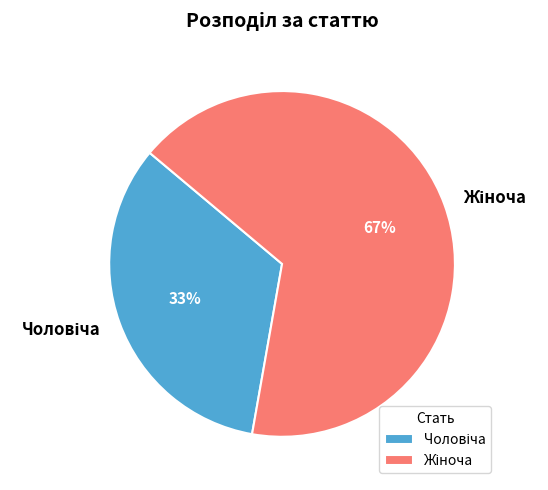

Is there any slice that represents more than half of the pie?

Yes